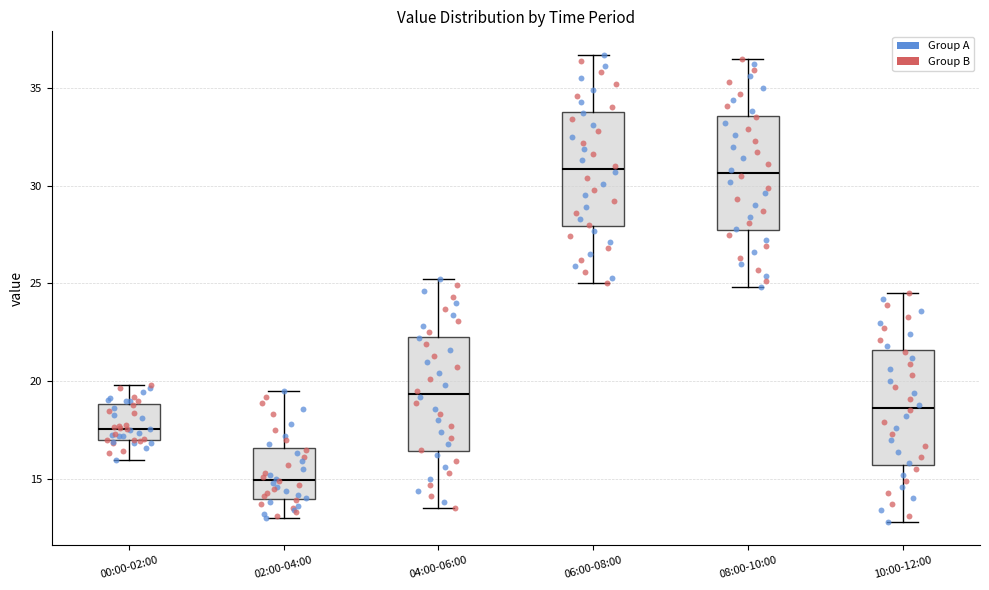

Where does the lower whisker of the box for 02:00-04:00 end on the y-axis? The values are not printed on the chart, so give them approximately, as read against the axis.

13.0